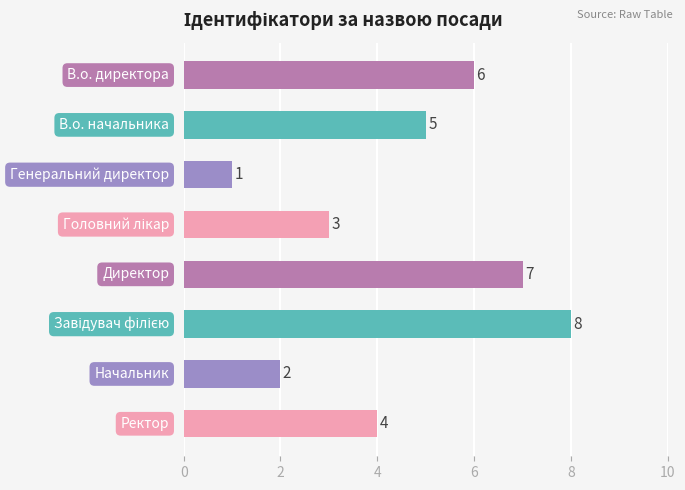

What is the difference between the second highest and second lowest values?

5